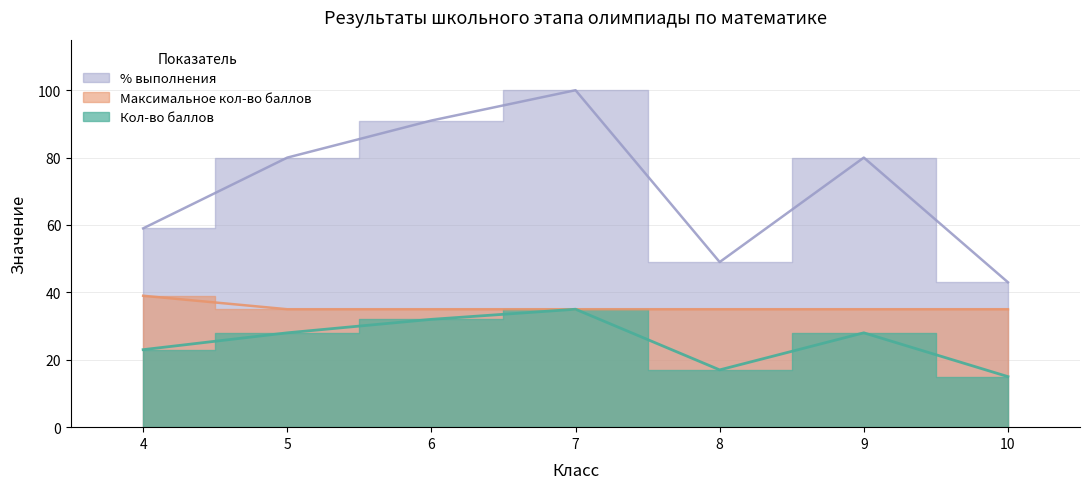

How many interior local valleys does the % выполнения series have?

1